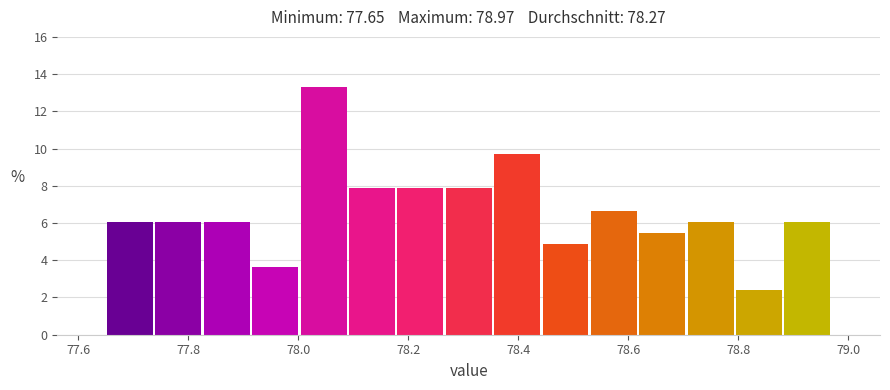

Reading left to right, transcribe this chart: for each bar, give the range it covers on the x-axis and its height. Neither the bar edges nor the heights are printed on the chart, so give them approximately, as read against the axes.

77.650 to 77.738: 6.0
77.738 to 77.826: 6.0
77.826 to 77.914: 6.0
77.914 to 78.002: 3.6
78.002 to 78.090: 13.4
78.090 to 78.178: 7.8
78.178 to 78.266: 7.8
78.266 to 78.354: 7.8
78.354 to 78.442: 9.6
78.442 to 78.530: 4.8
78.530 to 78.618: 6.6
78.618 to 78.706: 5.4
78.706 to 78.794: 6.0
78.794 to 78.882: 2.4
78.882 to 78.970: 6.0